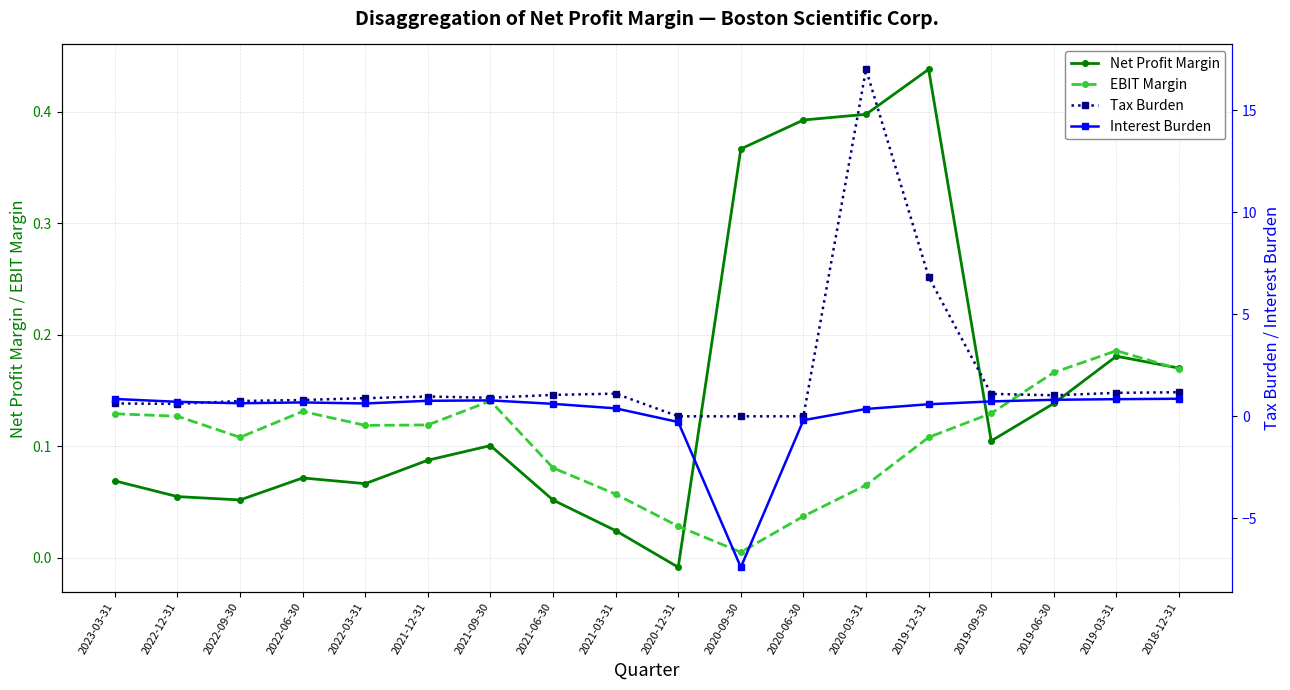

At which label is EBIT Margin closest to 0?

2020-09-30